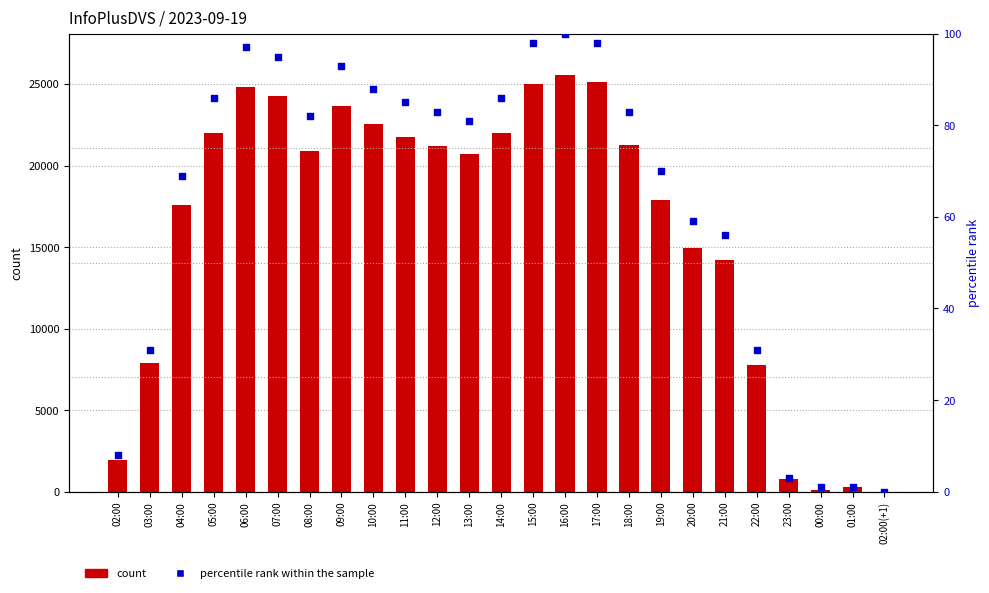

Which series has the largest total across all categories?

count